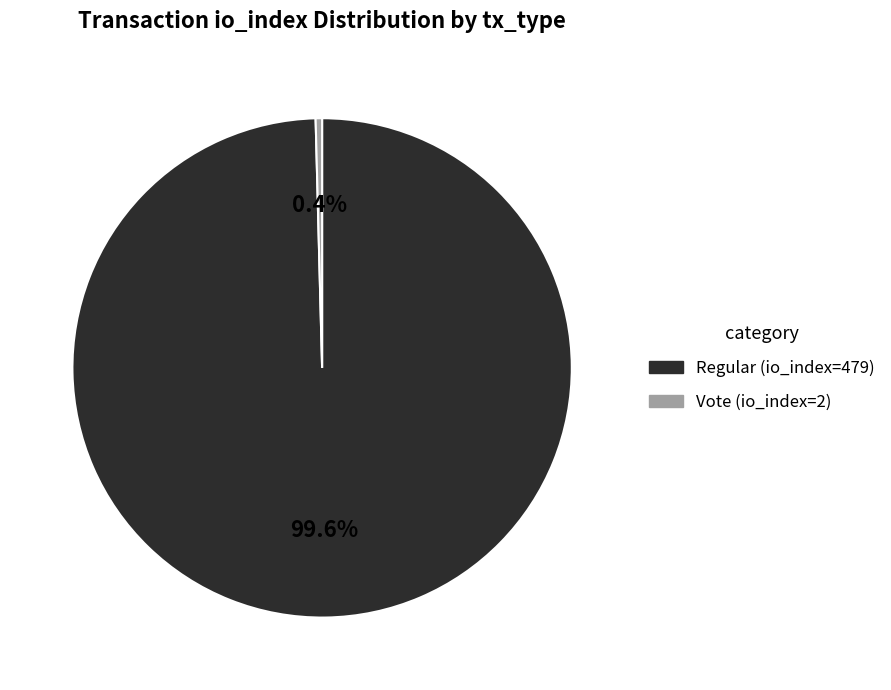

Is it true that Regular (io_index=479) is 100% of the pie?

True